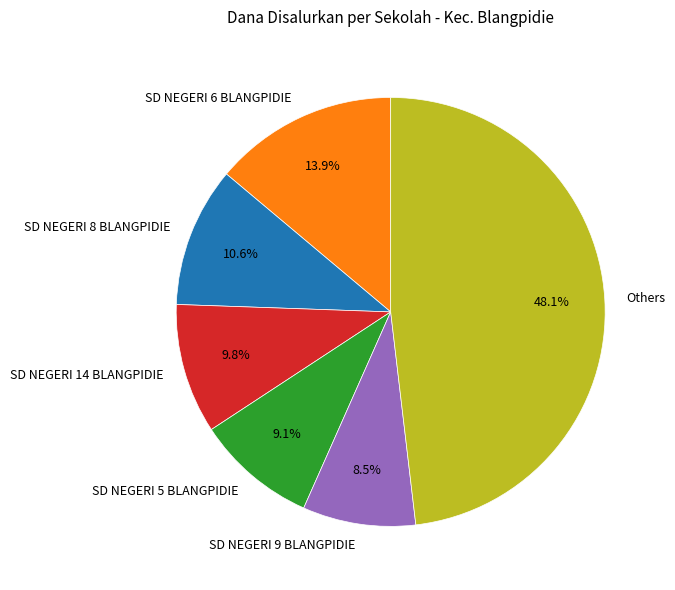

Does any single category account for the majority?

No